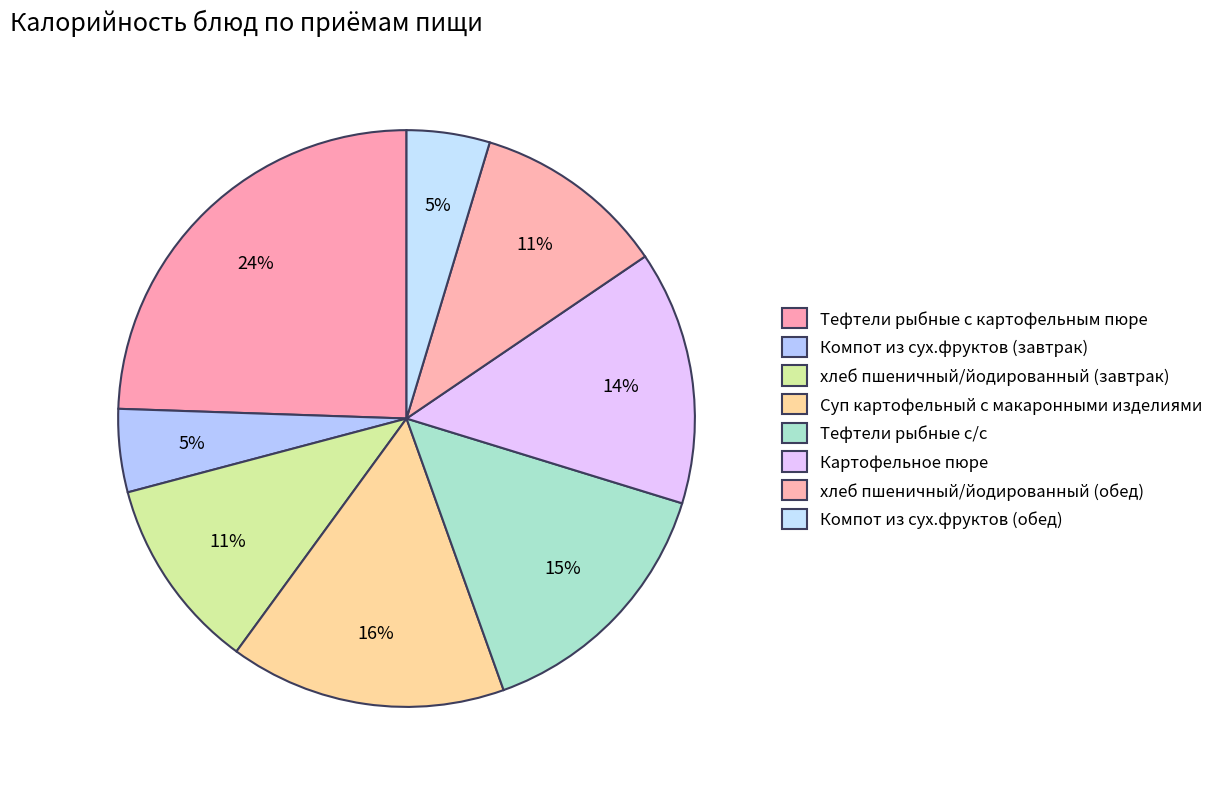

The Тефтели рыбные с/с slice represents 27% of the pie. True or false?

False